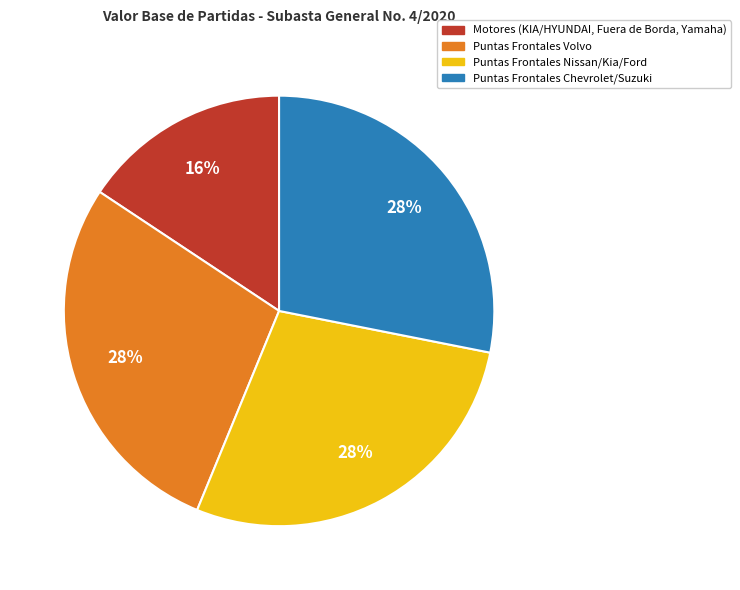

The Puntas Frontales Volvo slice represents 40% of the pie. True or false?

False